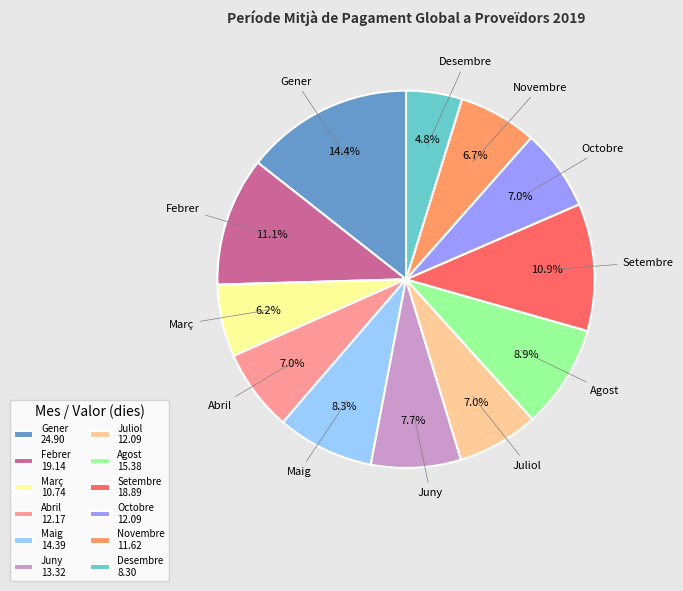

What is the largest slice in the pie chart?

Gener